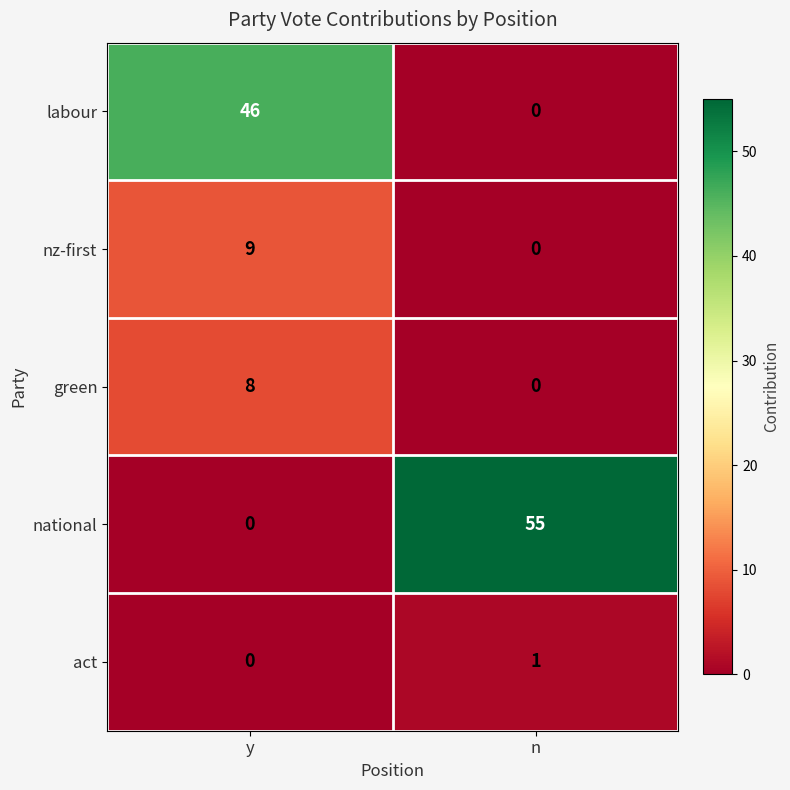

The national series shows 0 at y. True or false?

True